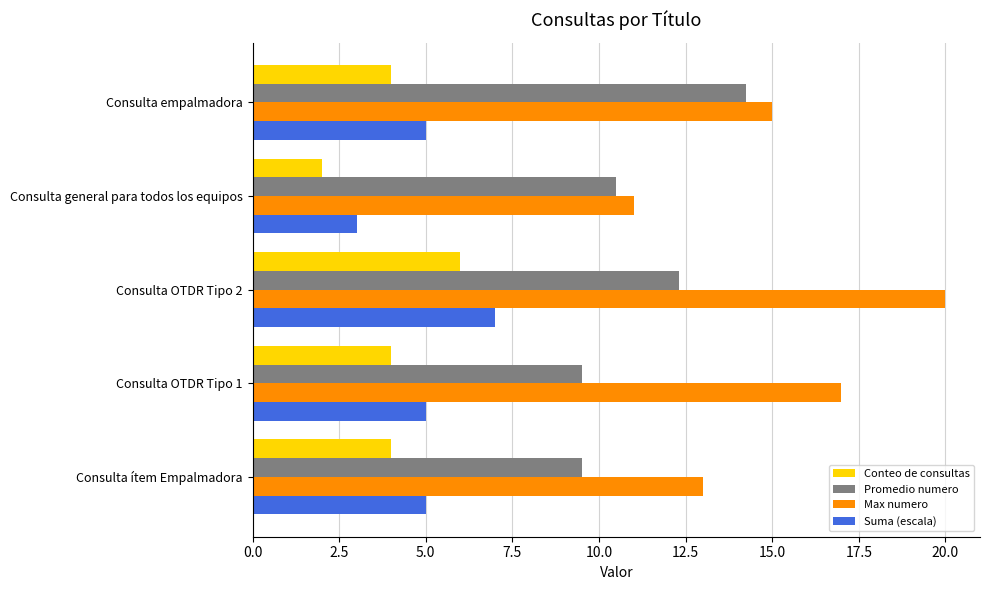

At which label is Max numero closest to 15?

Consulta empalmadora